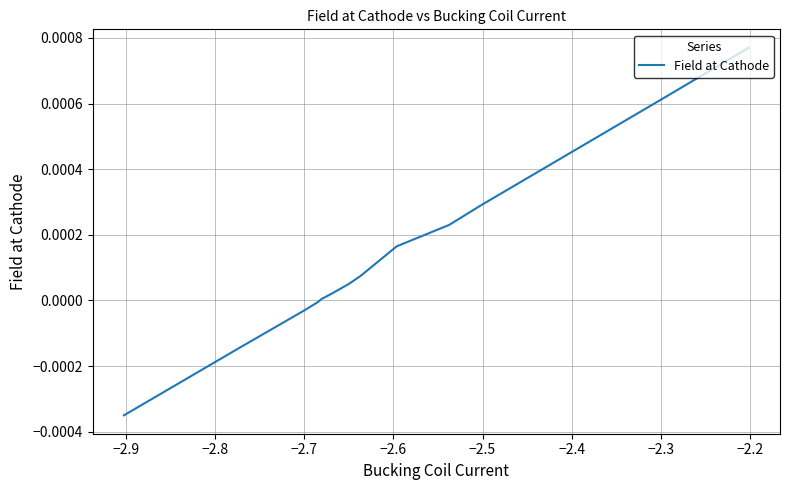

How many values are below zero?

4